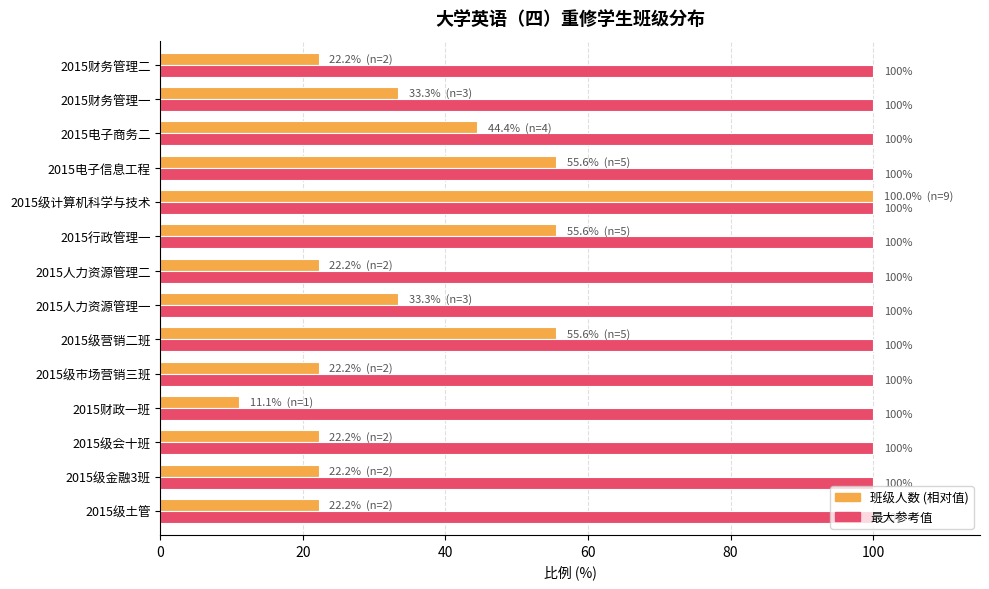

At which category is the sum across all series the highest?

2015级计算机科学与技术